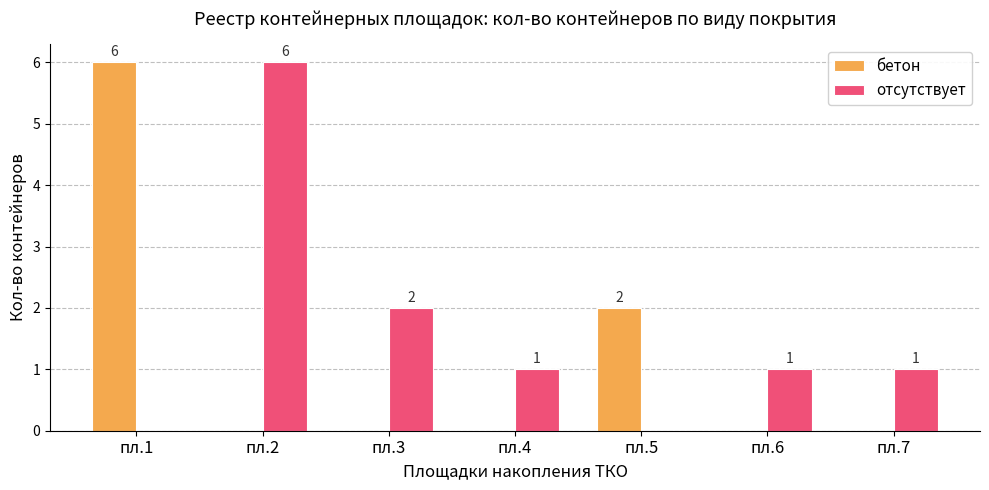

What is the sum of the отсутствует values at пл.2 and пл.1?

6